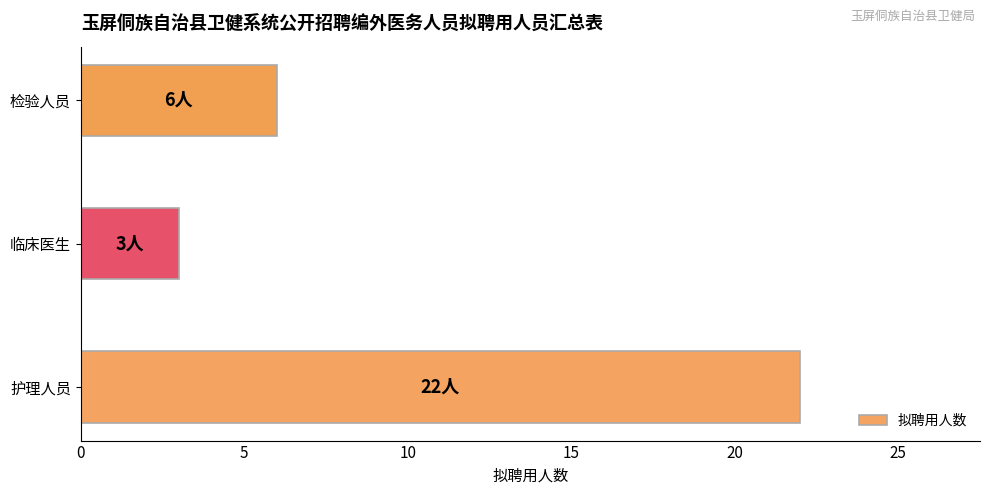

True or false: the data shows 10 at 检验人员.

False